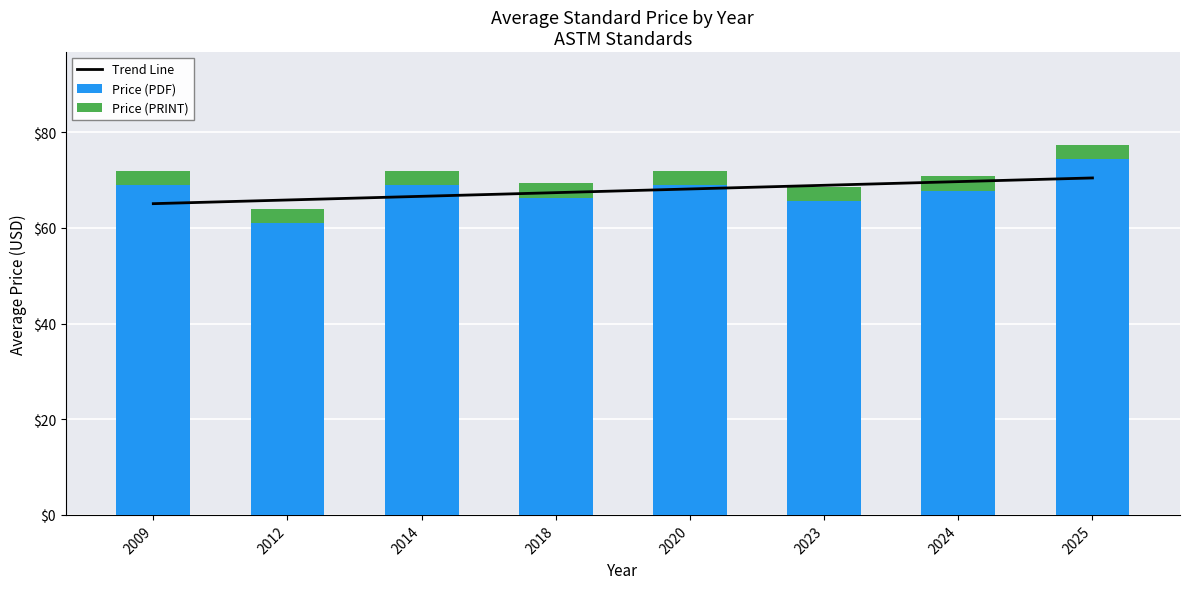

Reading right to left, list all the values displayed in this chart.

Trend Line: 2025=70.5	2024=69.7	2023=68.9	2020=68.2	2018=67.4	2014=66.6	2012=65.9	2009=65.1
Price (PDF): 2025=74.4	2024=67.8	2023=65.6	2020=69.0	2018=66.3	2014=69.0	2012=61.0	2009=69.0
Price (PRINT): 2025=3.0	2024=3.0	2023=3.0	2020=3.0	2018=3.0	2014=3.0	2012=3.0	2009=3.0